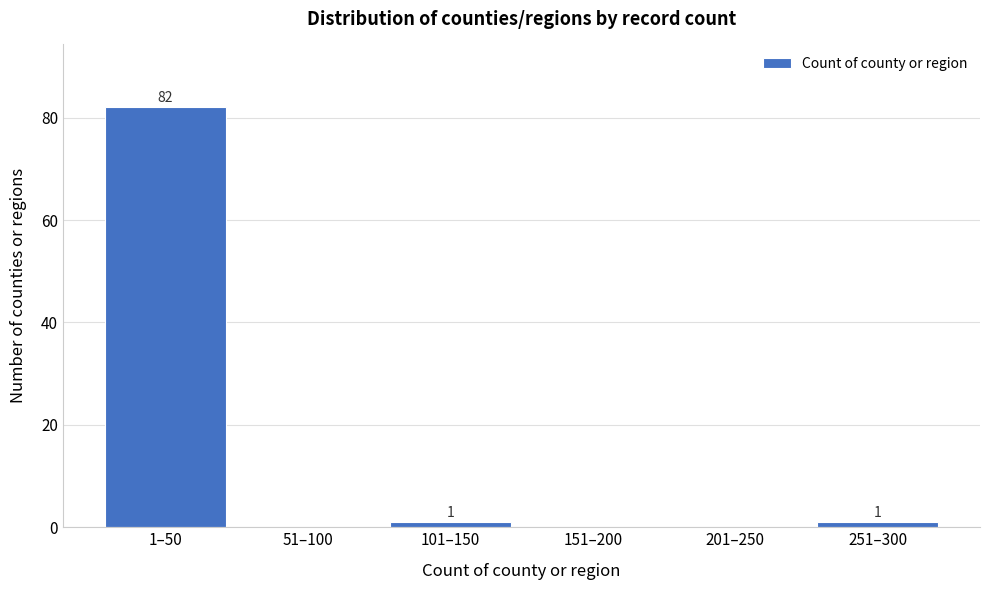

Reading left to right, what are all the values shown in this chart?

1–50=82	51–100=0	101–150=1	151–200=0	201–250=0	251–300=1